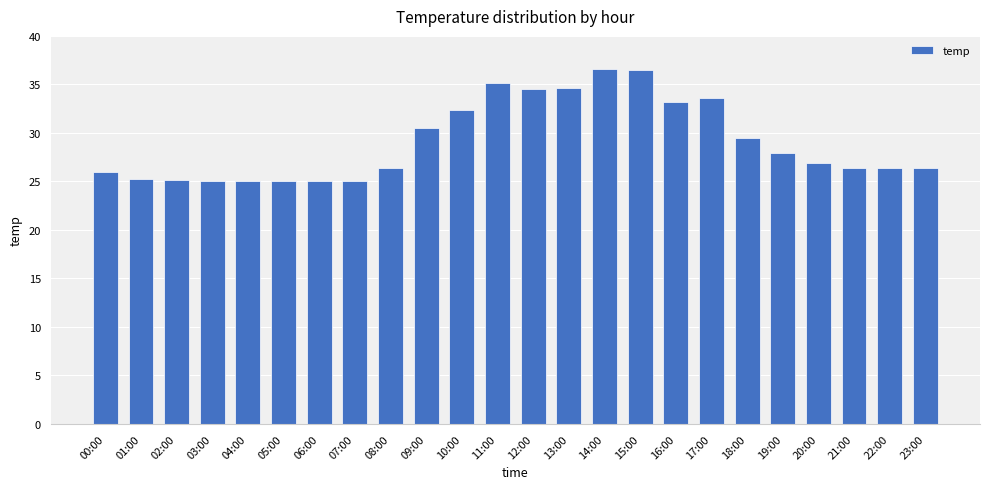

The value at 02:00 is 25.1. True or false?

True